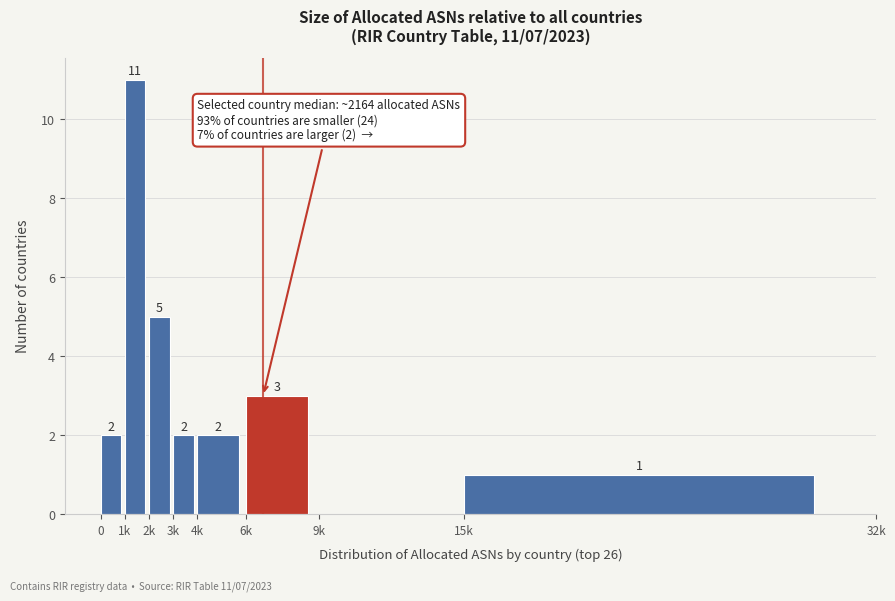

Reading right to left, extract all data points from this chart.

15k=1	9k=0	6k=3	4k=2	3k=2	2k=5	1k=11	0=2